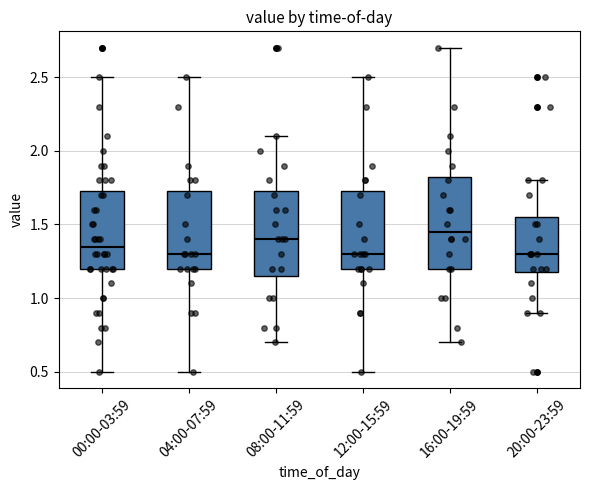

Where does the median line of the box for 16:00-19:59 sit on the y-axis? The values are not printed on the chart, so give them approximately, as read against the axis.

1.45